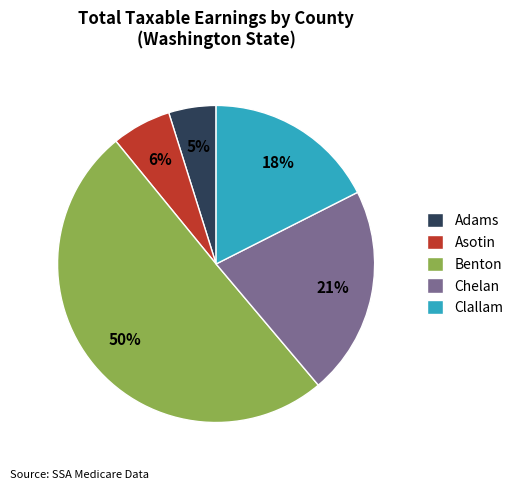

The Clallam slice represents 10% of the pie. True or false?

False